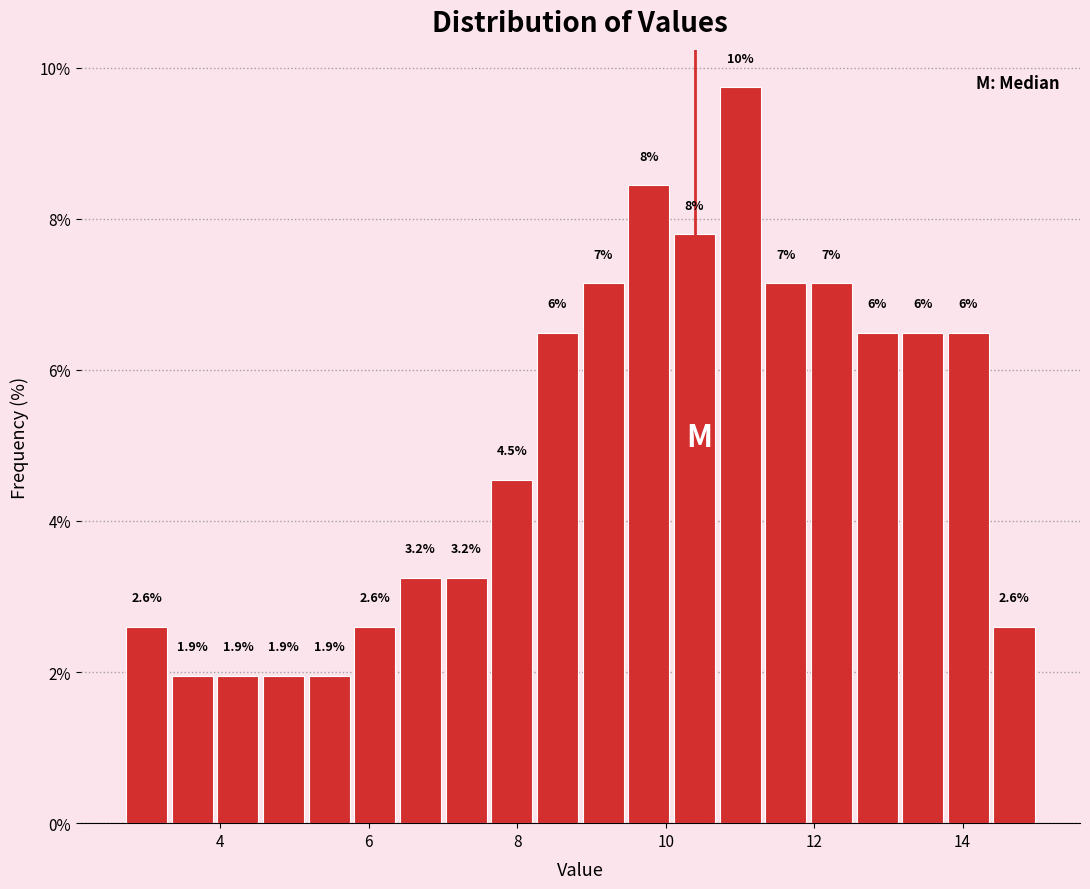

Read against the x-axis, roughly where is the centre of the tallest bar?

11.0